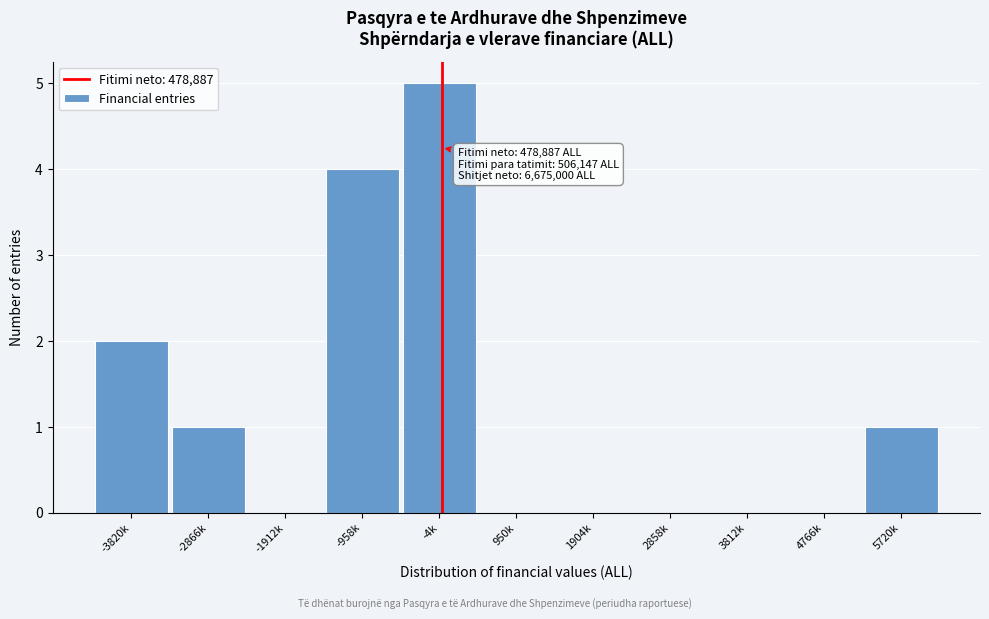

Reading left to right, what are all the values shown in this chart?

-3820k=2	-2866k=1	-1912k=0	-958k=4	-4k=5	950k=0	1904k=0	2858k=0	3812k=0	4766k=0	5720k=1